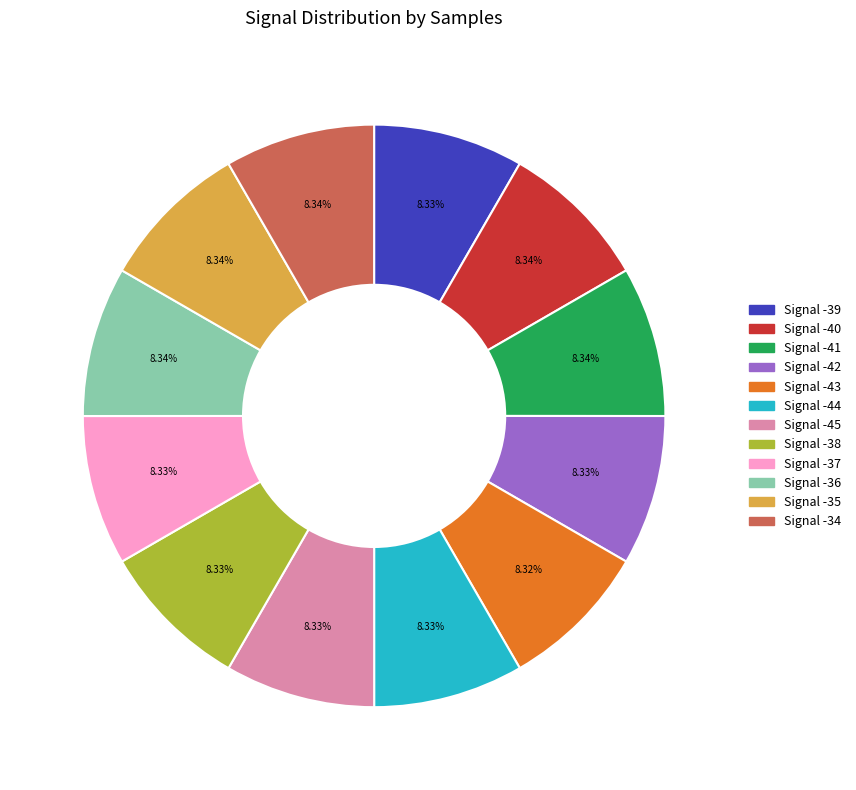

Does any single category account for the majority?

No